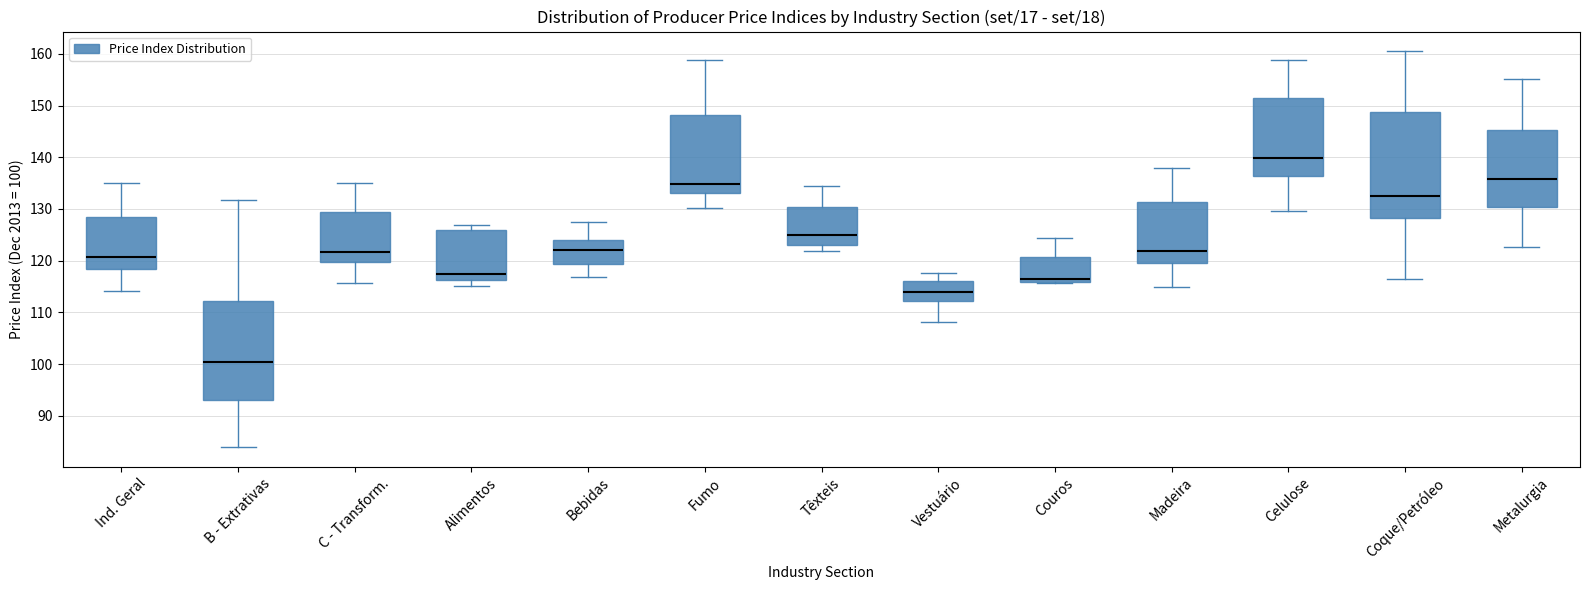

Which box's median line is the highest?

Celulose